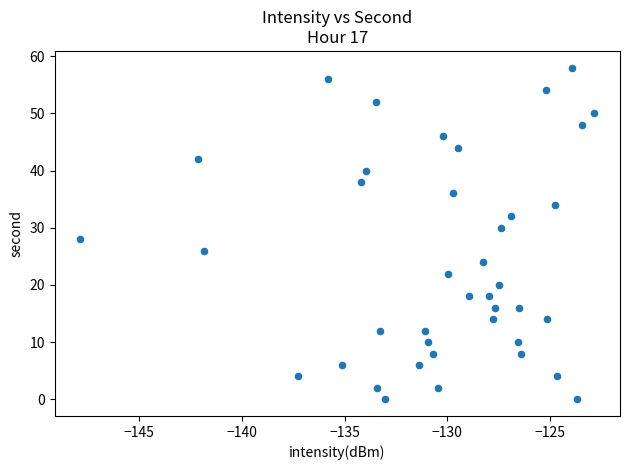

What is the range of Y values (max minus min)?

58